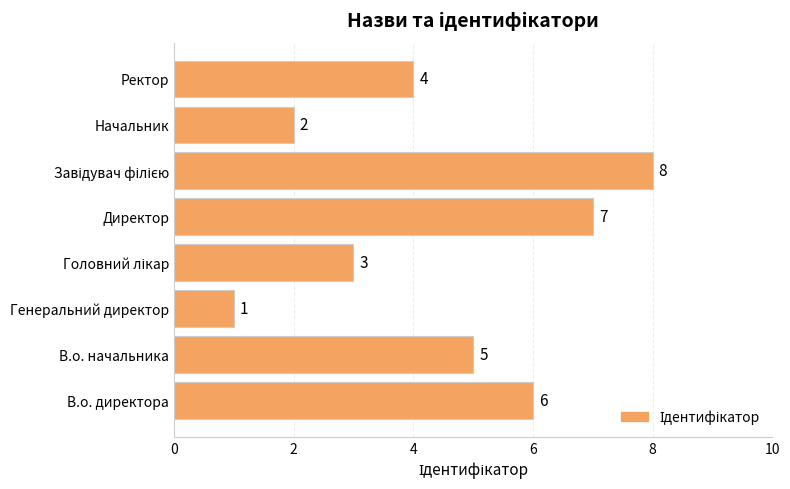

Is it true that the value at Директор is 7?

True